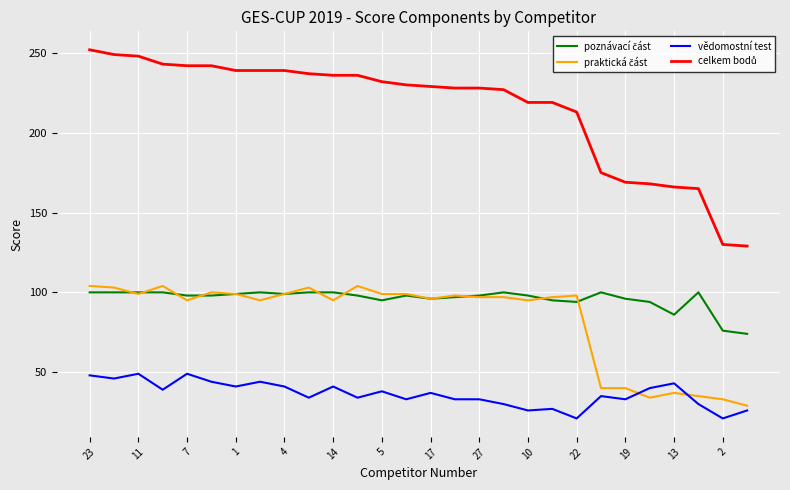

What is the minimum value shown in the chart?

21